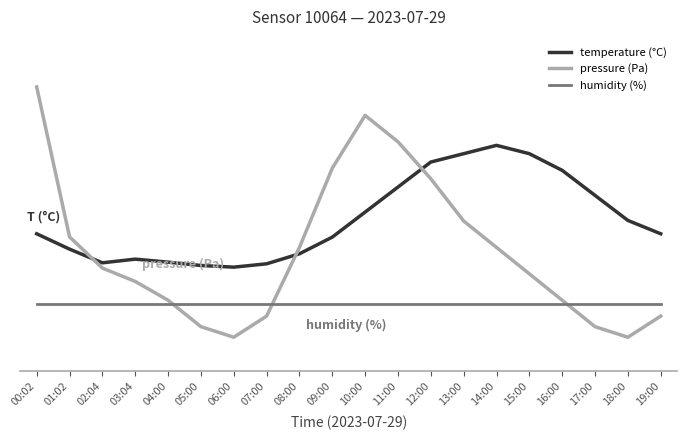

What is the label of the 9th point from the right?

11:00